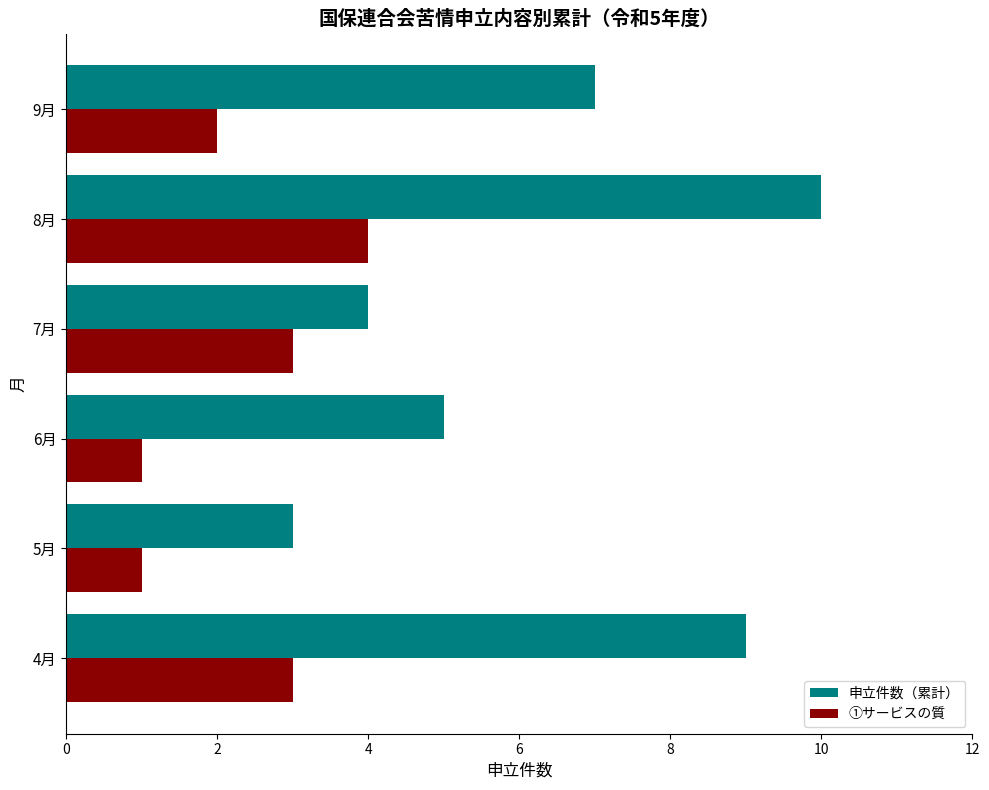

What is the maximum value shown in the chart?

10